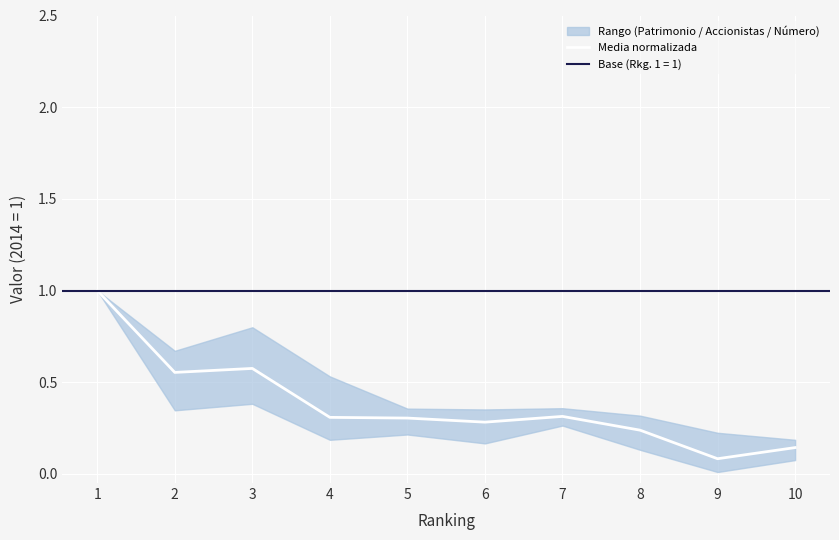

The chart shows a value of 0.1 at 6. True or false?

False